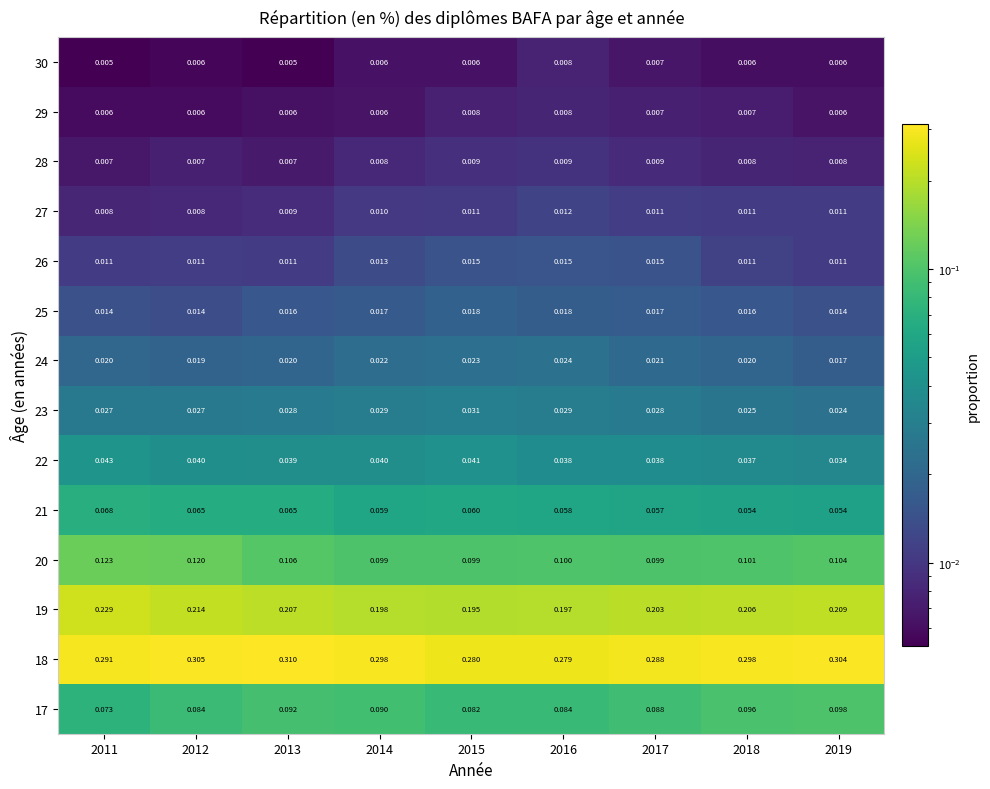

At which category is the sum across all series the highest?

2012